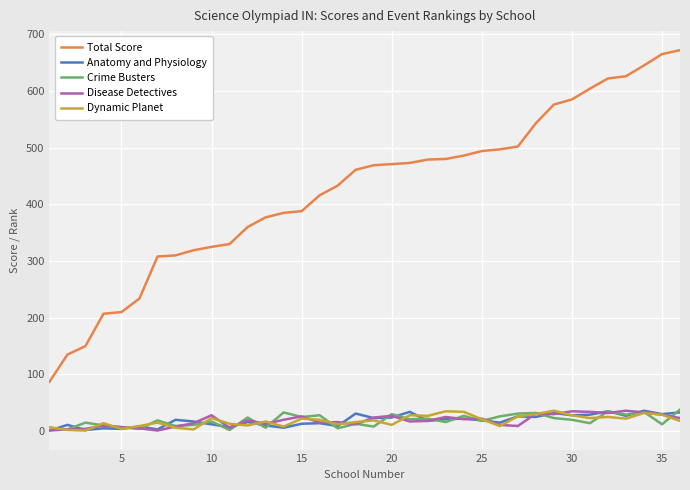

Which series has the largest range (max minus min)?

Total Score